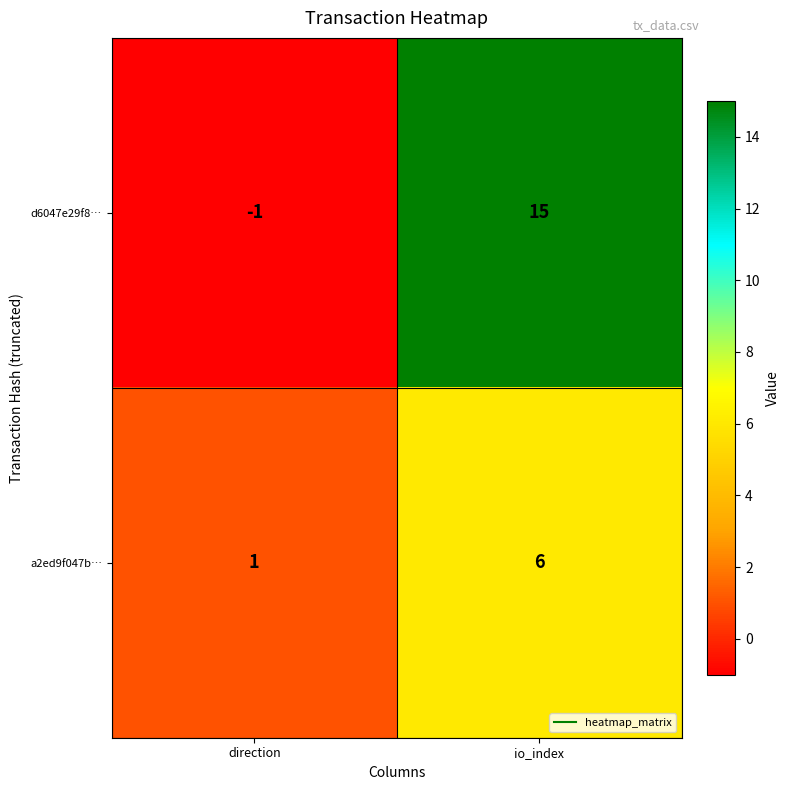

Reading left to right, what are all the values shown in this chart?

d6047e29f8…: -1	15
a2ed9f047b…: 1	6